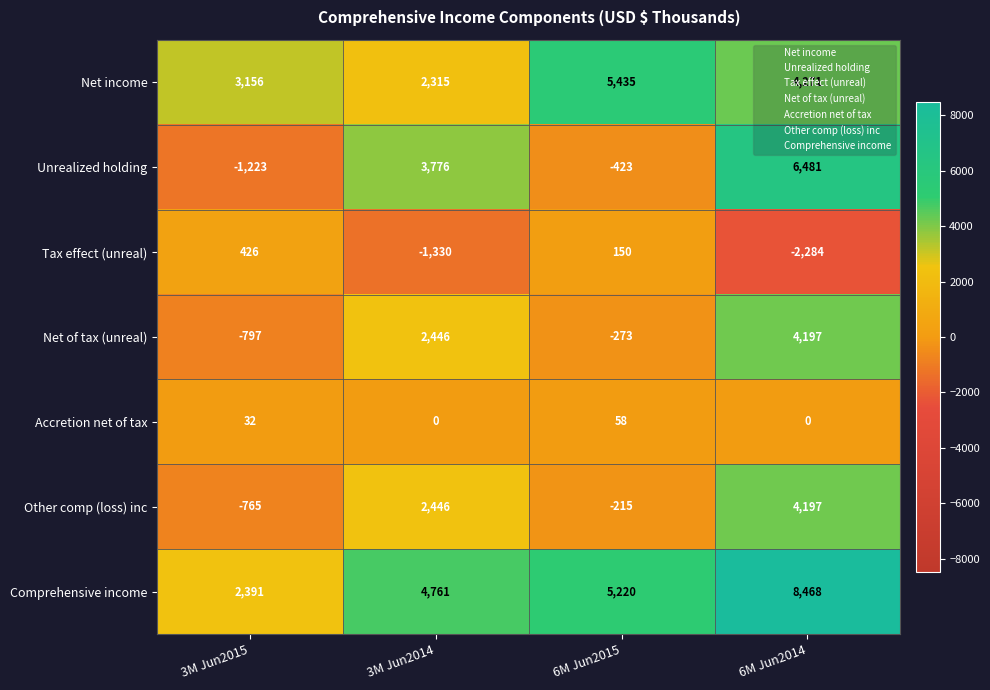

At which category is the sum across all series the highest?

6M Jun2014